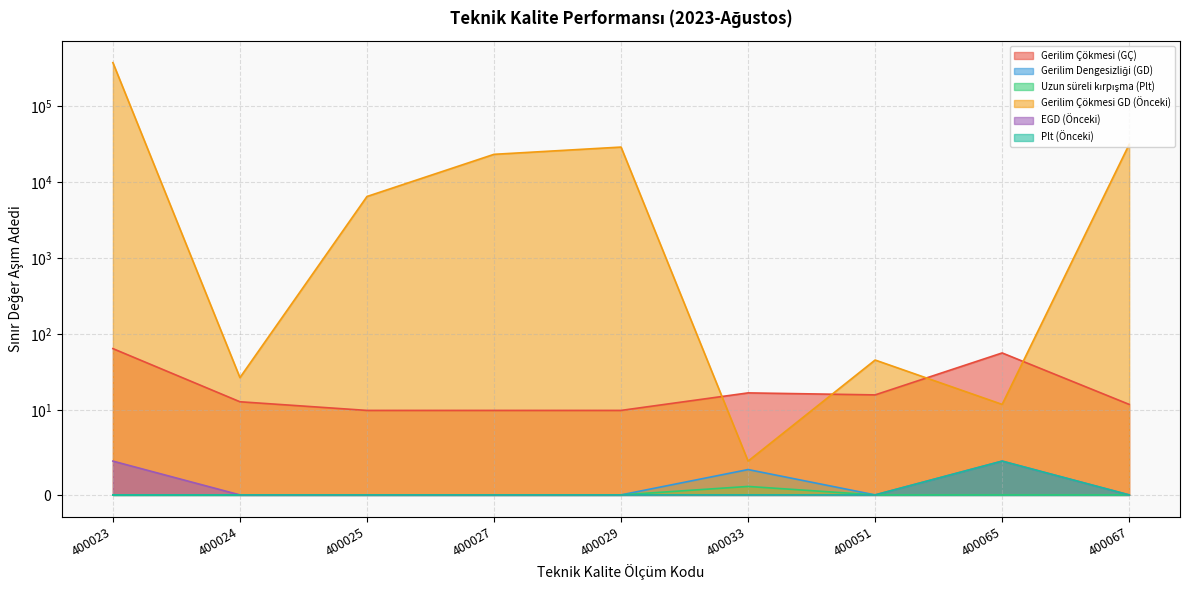

True or false: Gerilim Dengesizliği (GD) and Gerilim Çökmesi GD (Önceki) cross at least once.

False